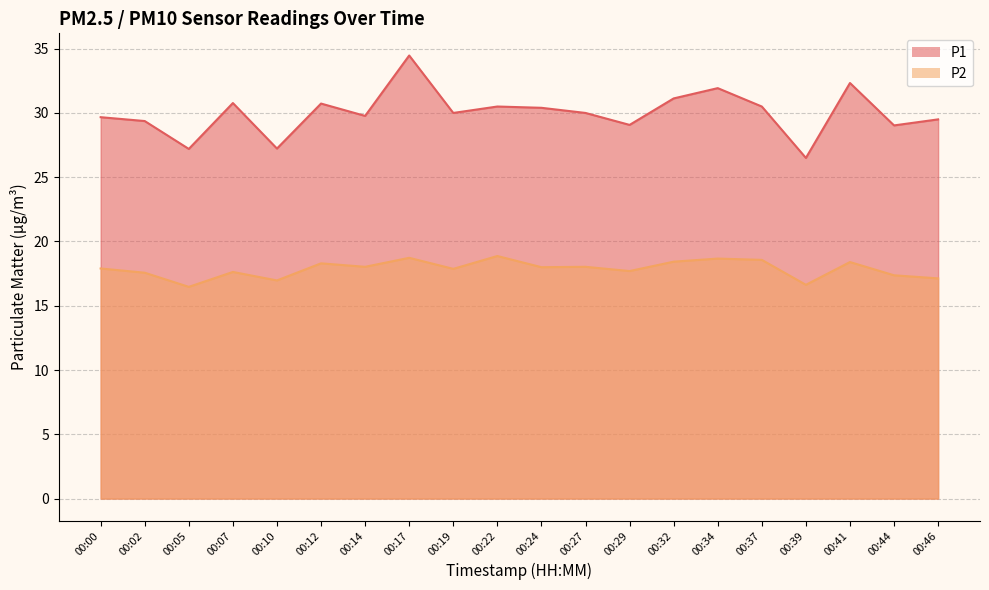

What is the average value of the P1 series?

30.0